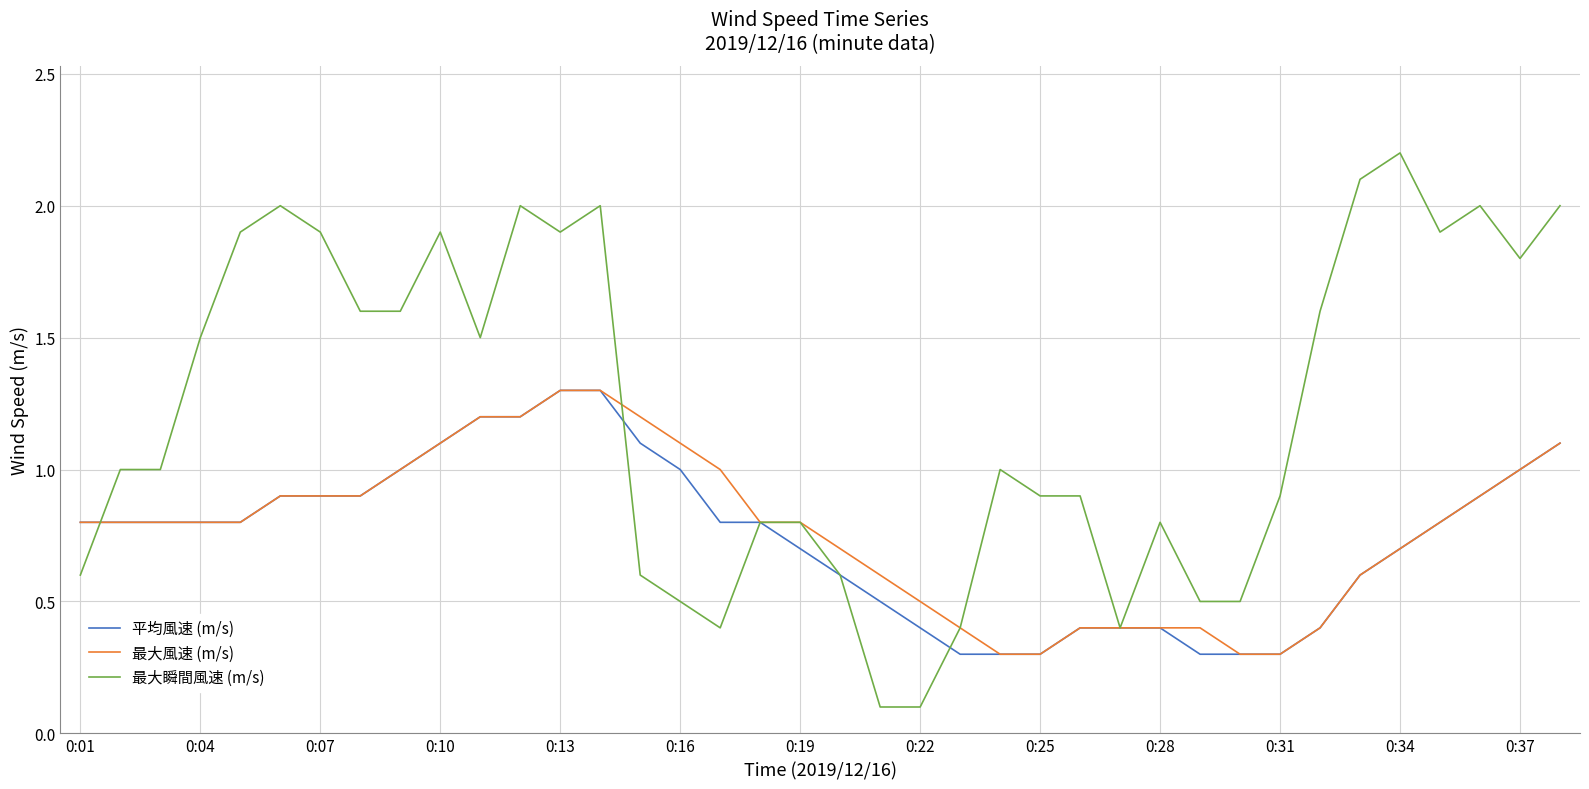

Which series has the widest spread of values?

最大瞬間風速 (m/s)